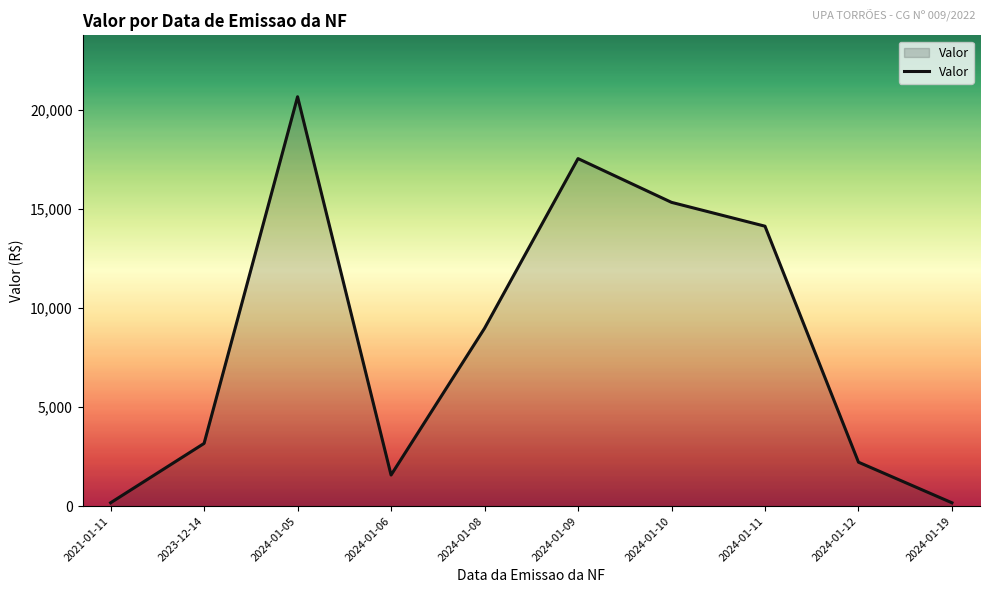

What is the greatest value displayed?

20668.6